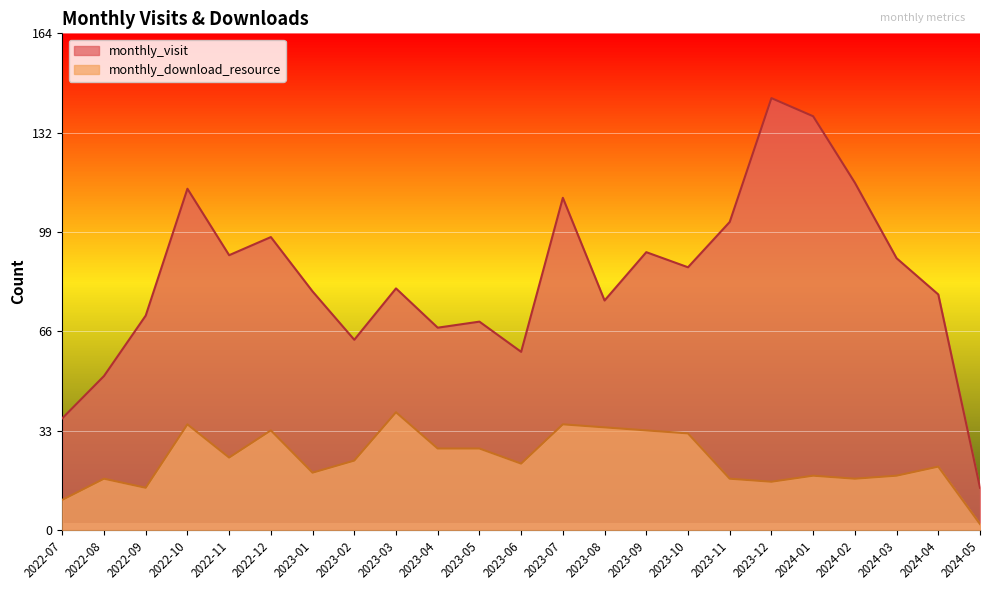

The monthly_download_resource series shows 32 at 2023-10. True or false?

True